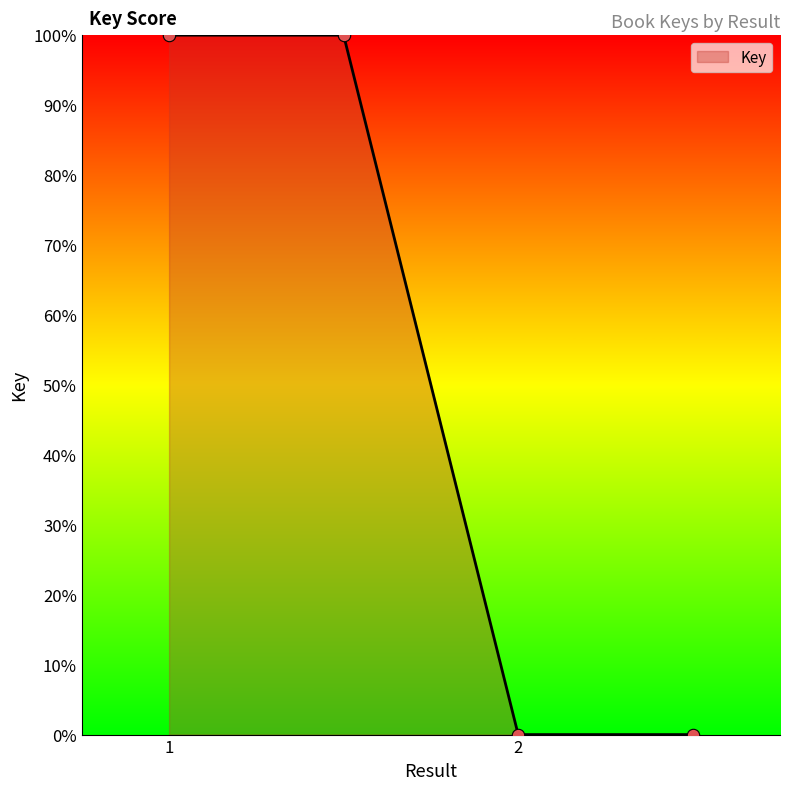

What is the average value?

50